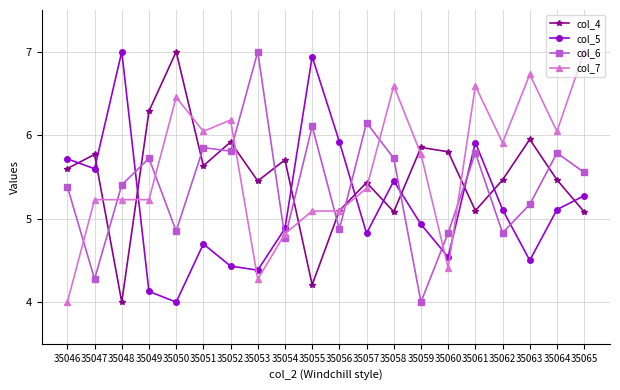

What is the sum of the col_4 values at 35056 and 35064?

10.6